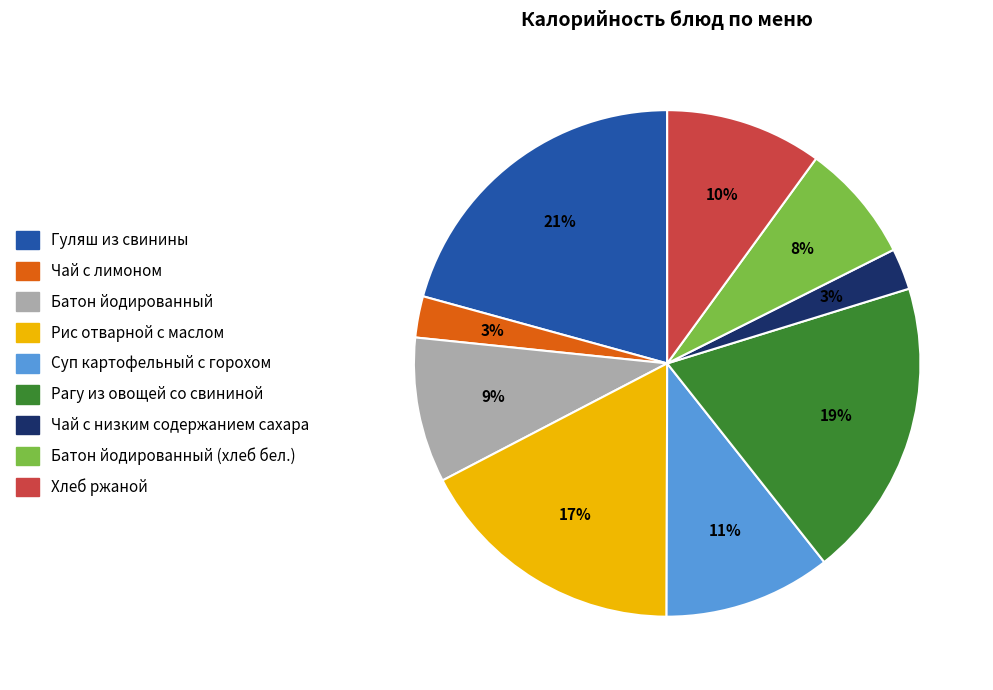

Do Батон йодированный (хлеб бел.) and Рис отварной с маслом together represent more than half of the pie?

No